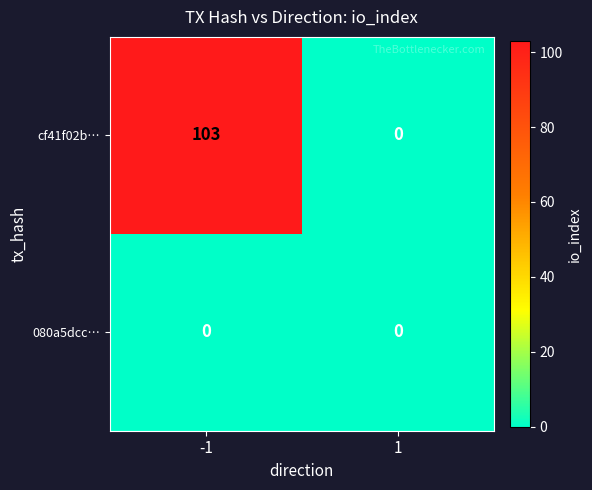

Reading left to right, extract all data points from this chart.

cf41f02b…: 103	0
080a5dcc…: 0	0